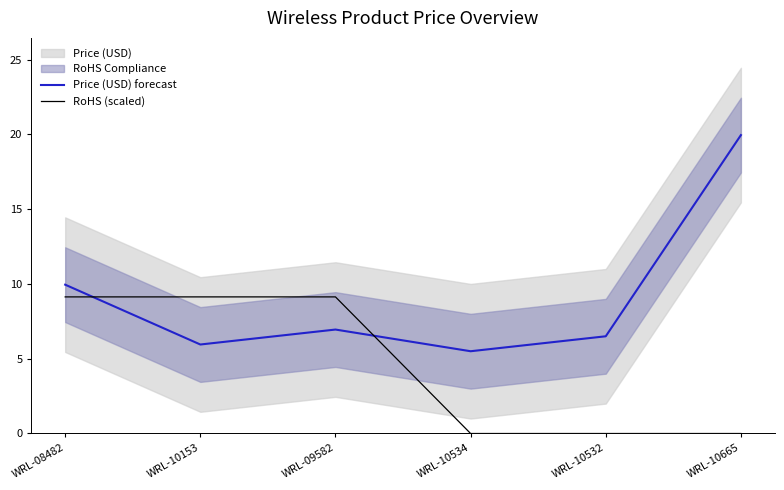

At WRL-10665, list the series in order from largest to smallest.

Price (USD) forecast, RoHS (scaled)